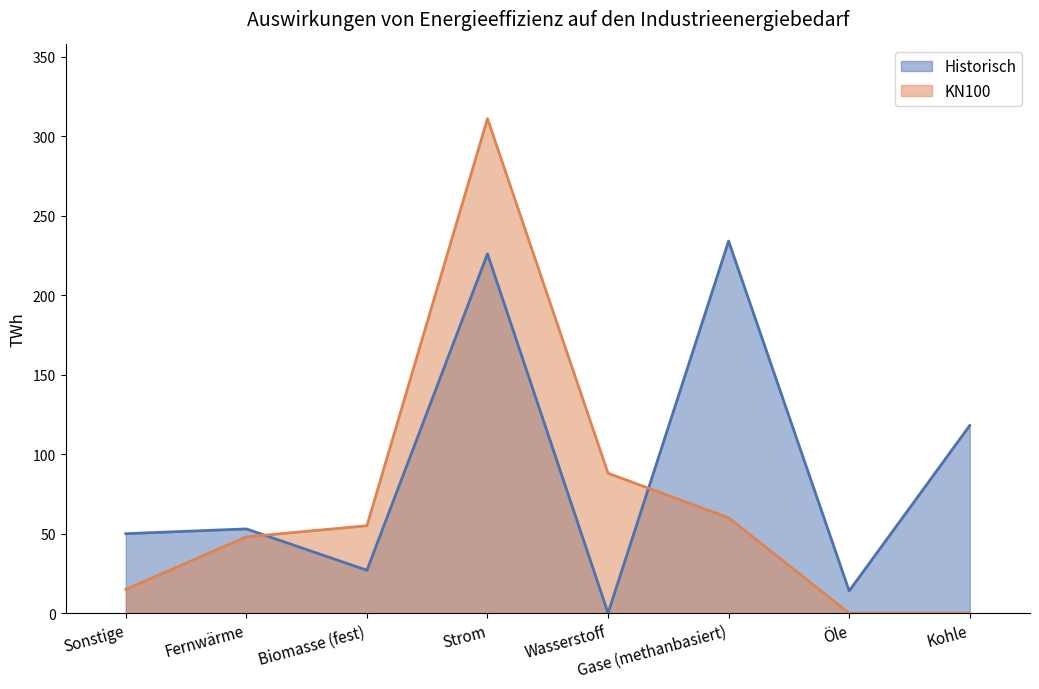

Reading left to right, what are all the values shown in this chart?

Historisch: 50	53	27	226	0	234	14	118
KN100: 15	48	55	311	88	60	0	0